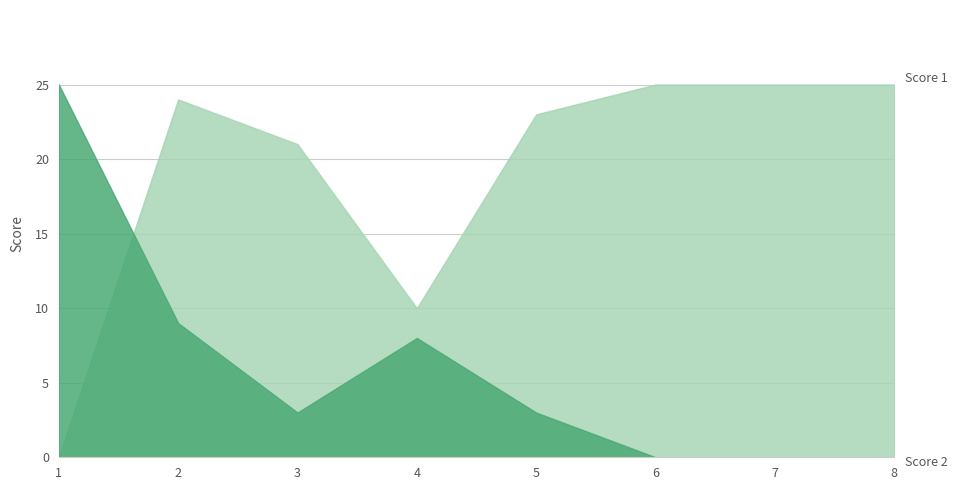

Reading left to right, what are all the values shown in this chart?

Score 1: 1=0	2=24	3=21	4=10	5=23	6=25	7=25	8=25
Score 2: 1=25	2=9	3=3	4=8	5=3	6=0	7=0	8=0